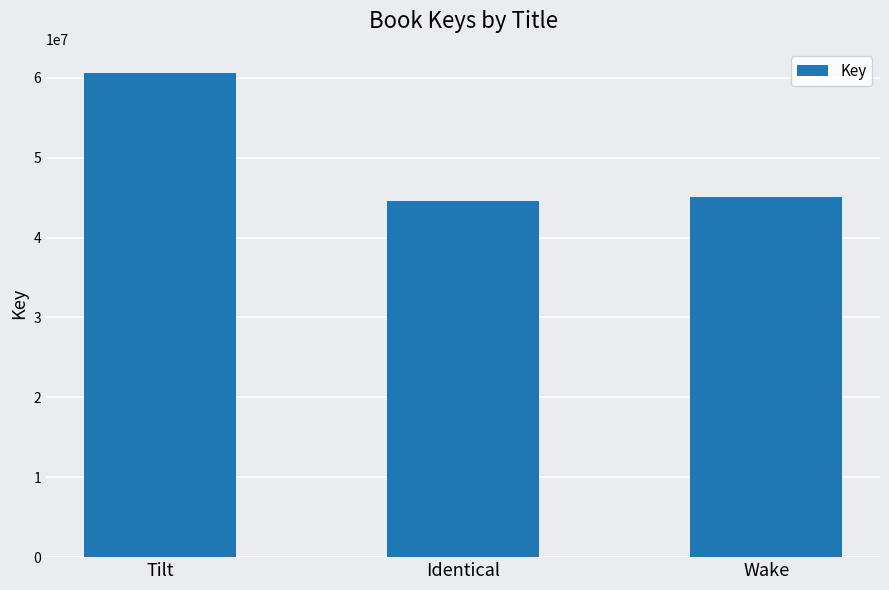

What value does the data have at Tilt, to the nearest 10?

60595310